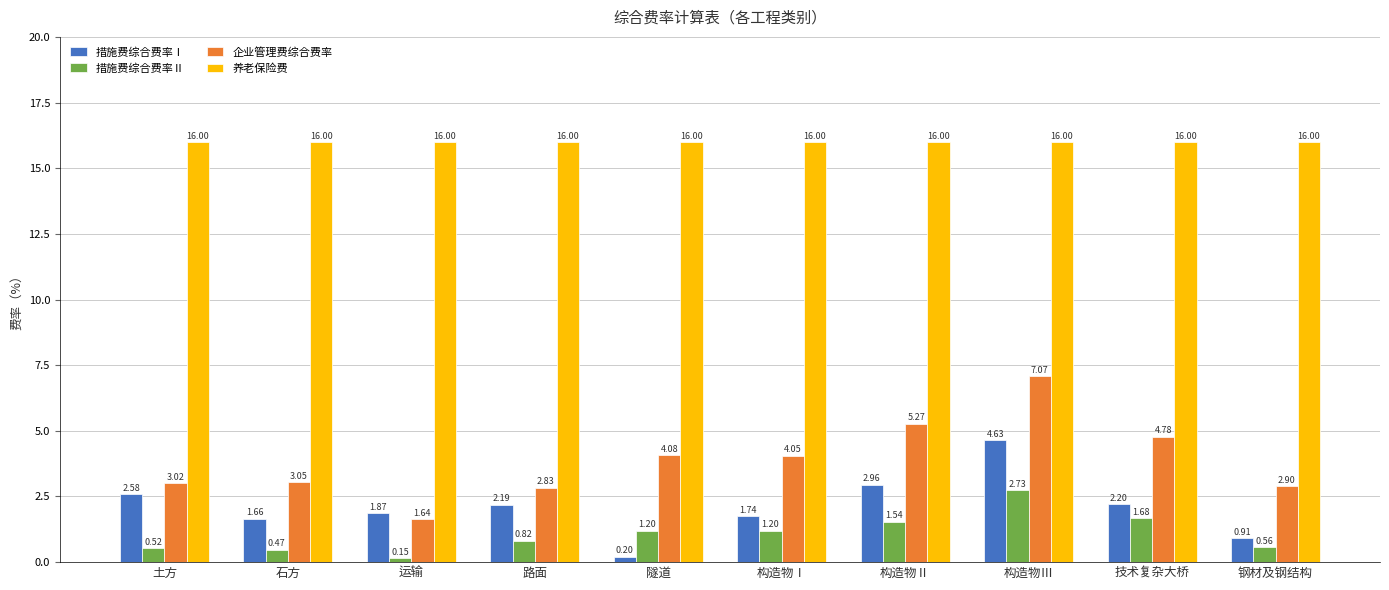

What is the average value of the 企业管理费综合费率 series?

3.9